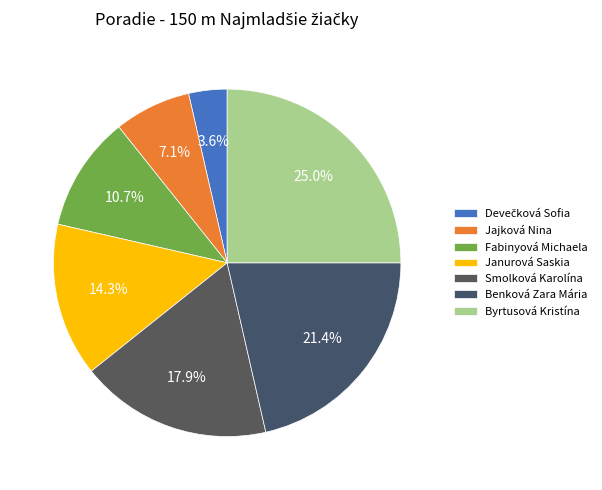

Count the number of slices in the pie.

7